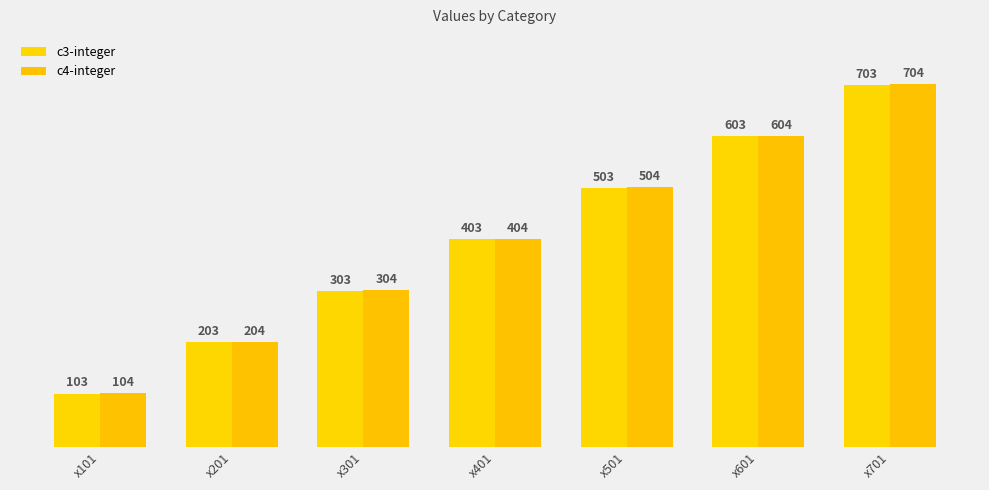

What is the difference between the highest and lowest values at x401?

1